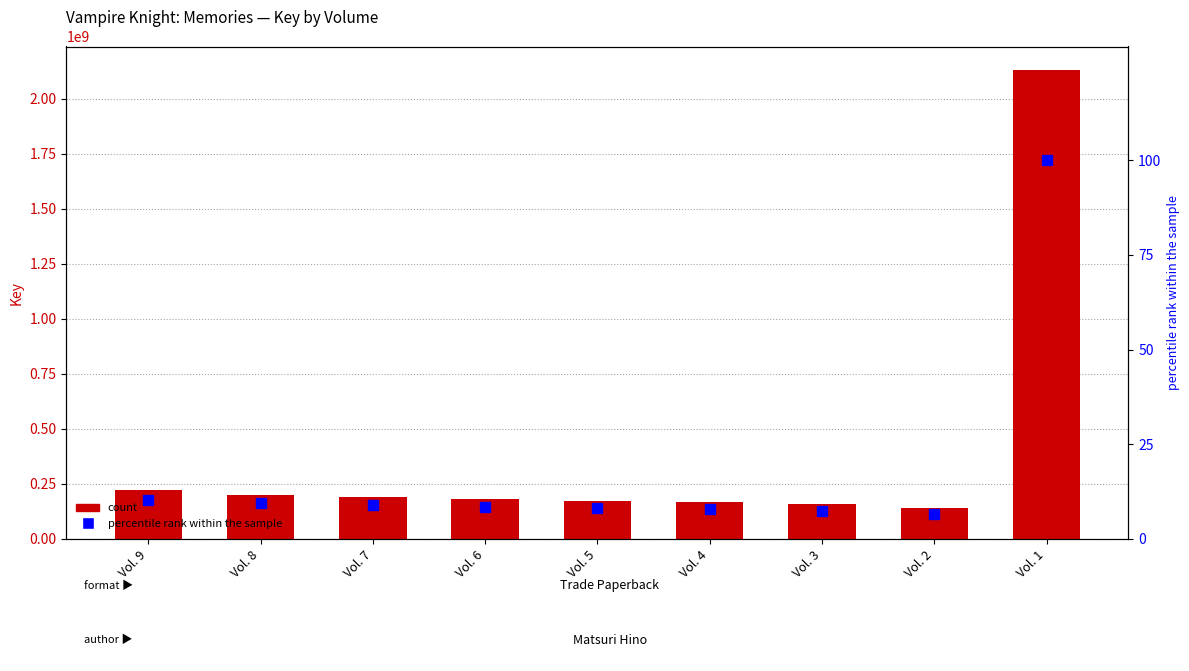

List the series in order of their overall mean, lowest first.

percentile rank within the sample, Key